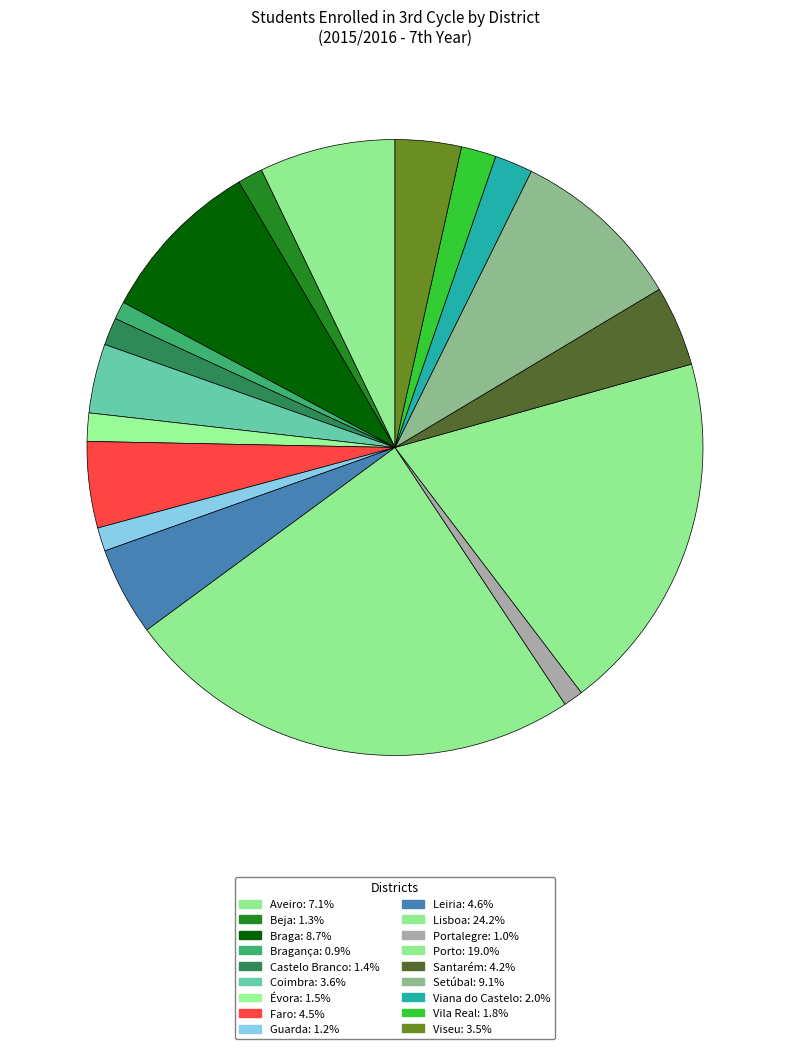

How many slices are in this pie chart?

18